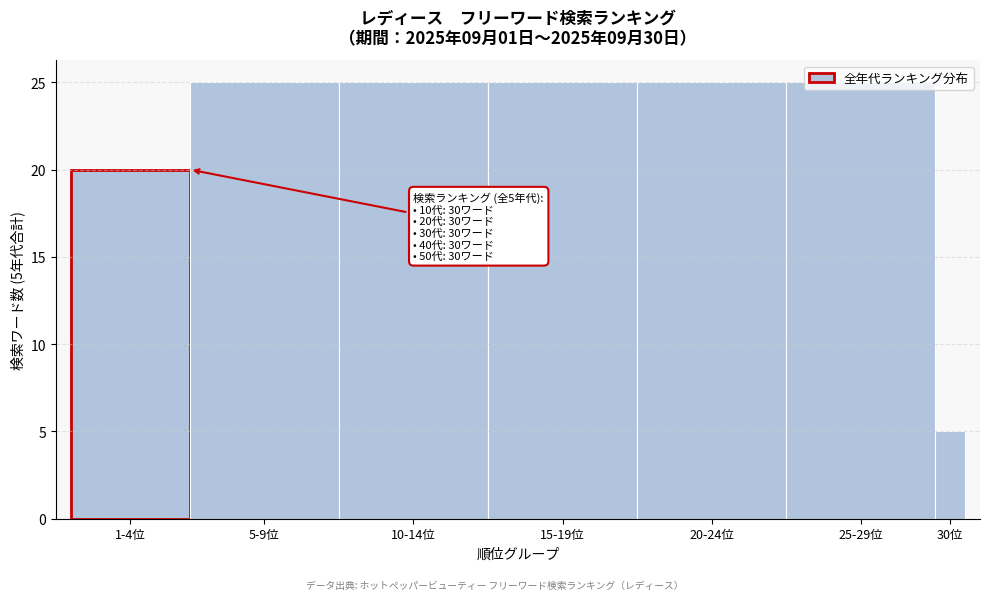

True or false: the data shows 45 at 20-24位.

False